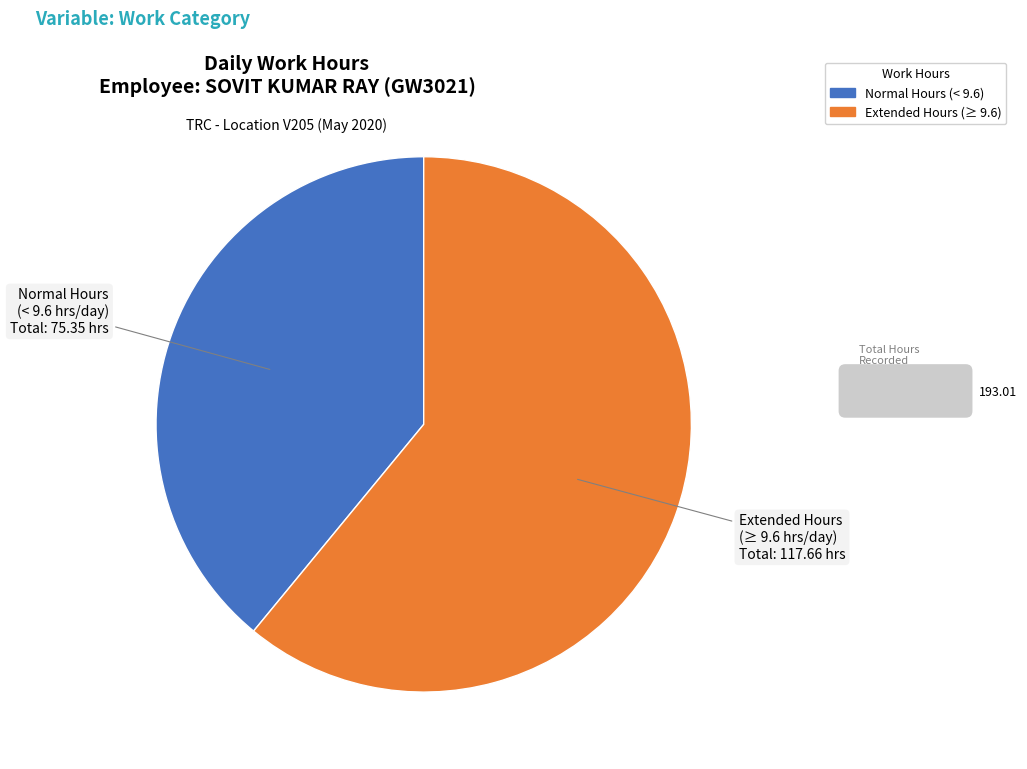

How many slices are in this pie chart?

2